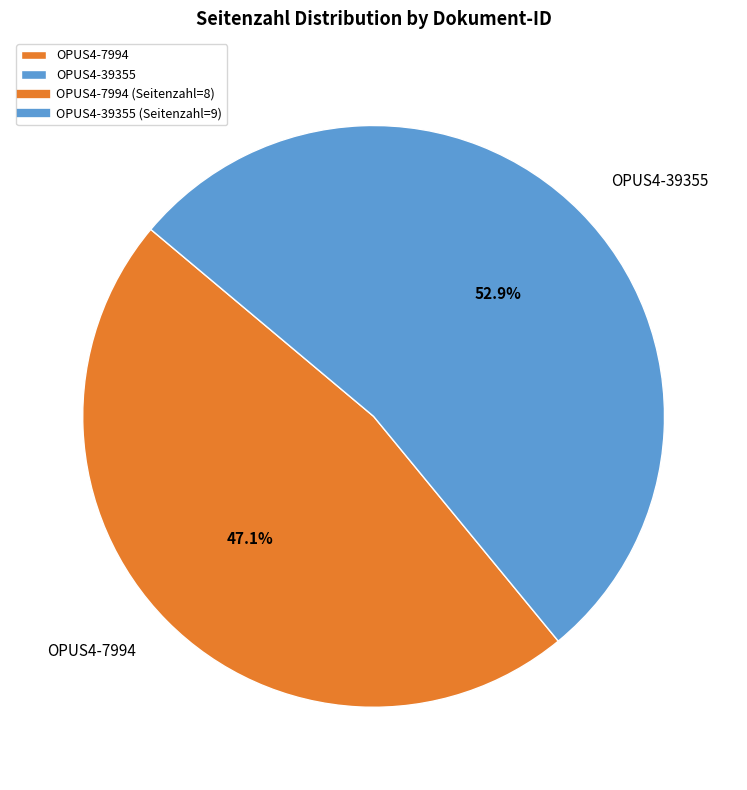

Approximately how many times larger is the value at OPUS4-7994 compared to OPUS4-39355?

0.9